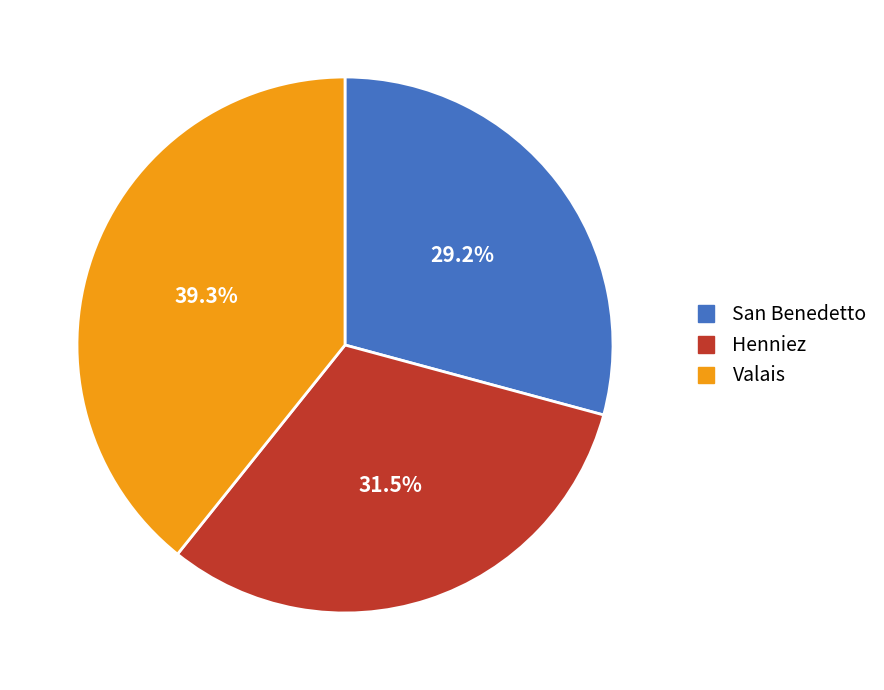

What is the ratio of the value at Henniez to the value at San Benedetto?

1.1